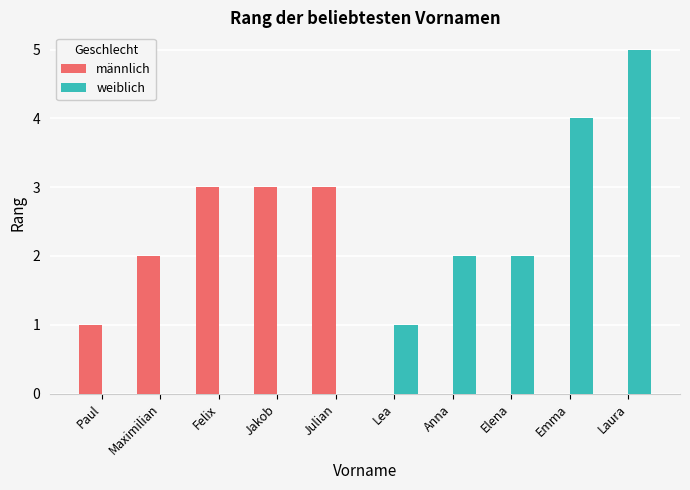

At which label does weiblich first exceed 1?

Anna